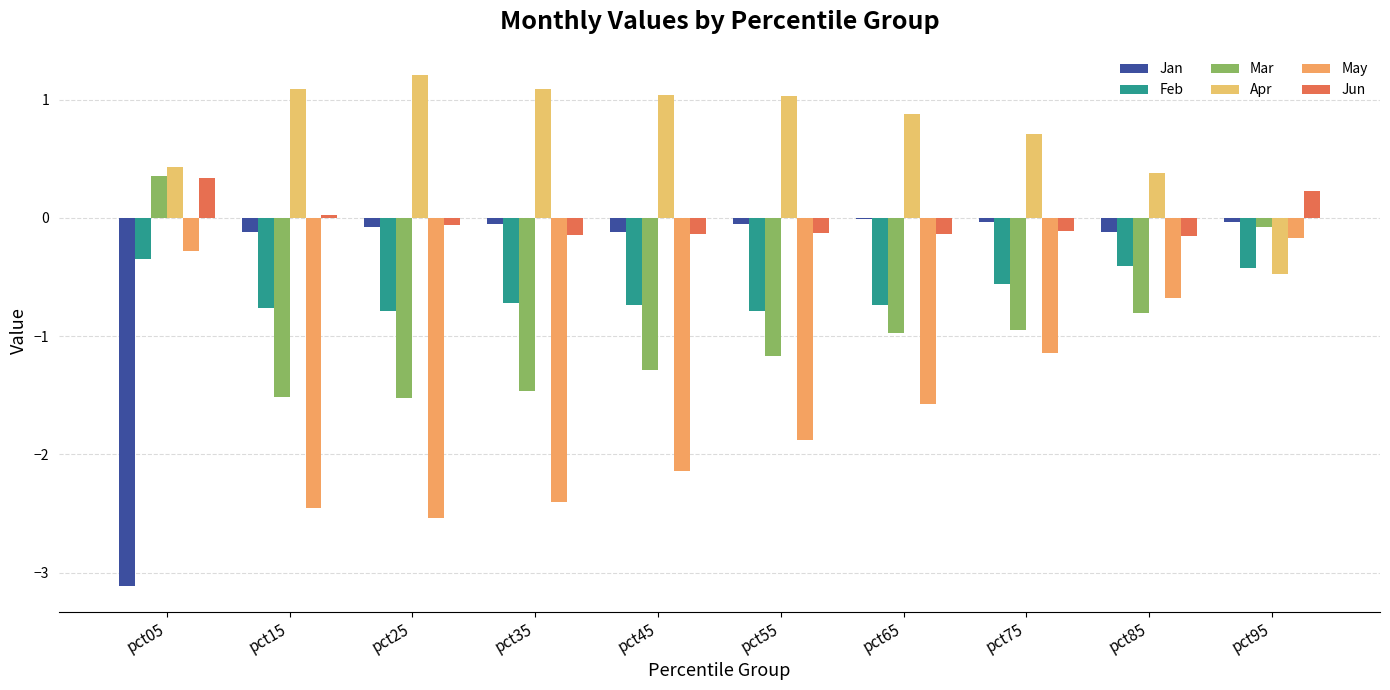

What is the value of the Mar bar at the 2nd from the left?

-1.5